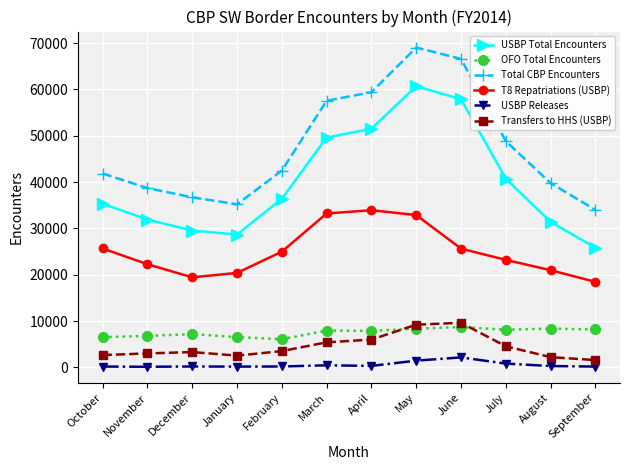

What is the lowest value of the USBP Total Encounters series?

25825